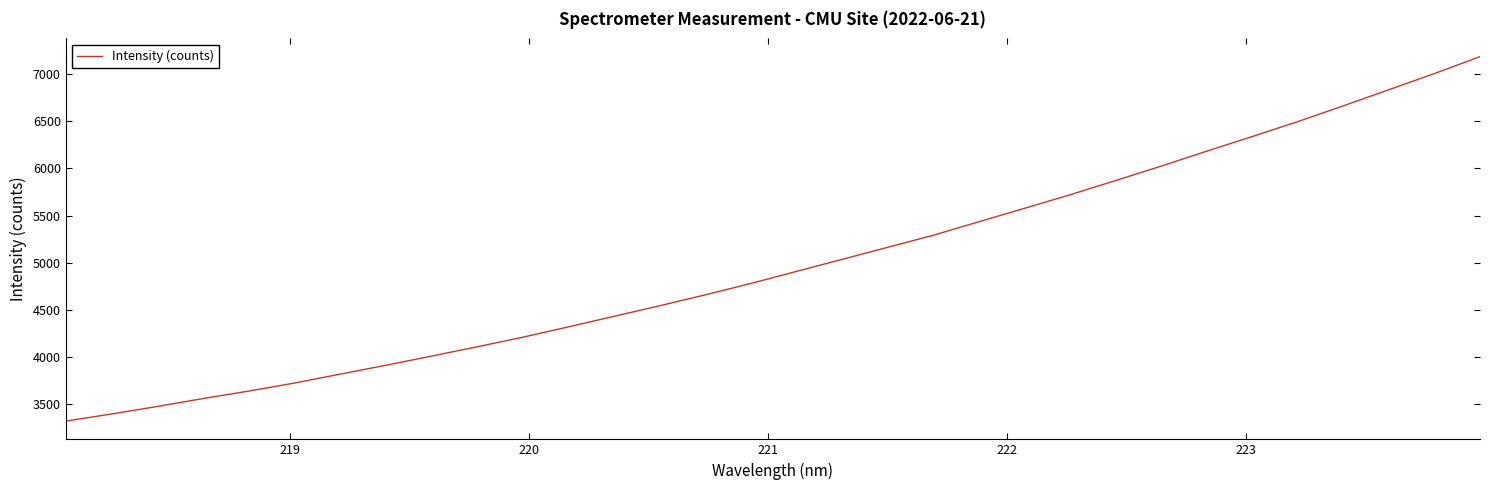

What is the greatest value displayed?

7188.3